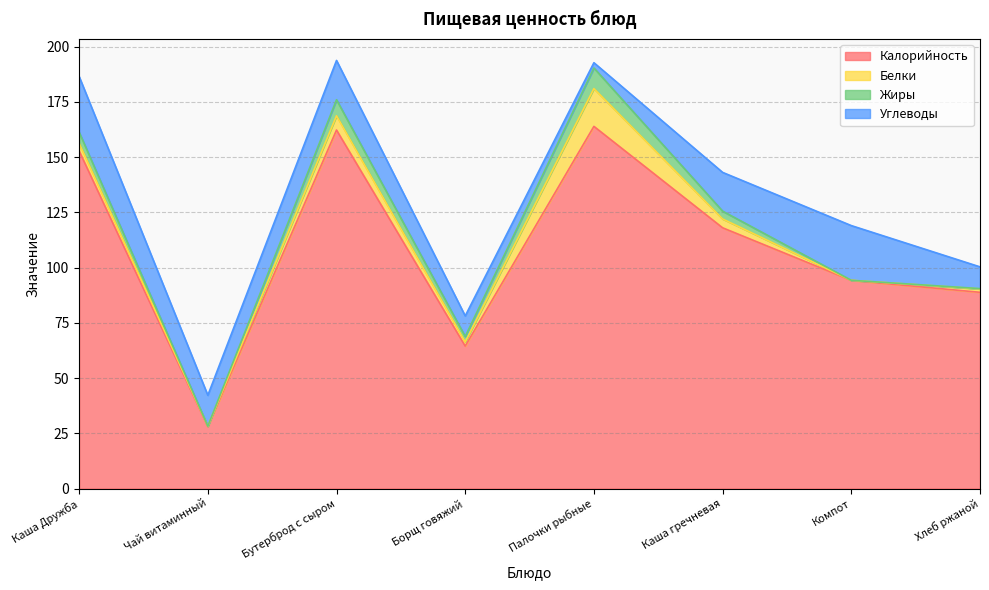

Does the chart have visible grid lines?

Yes